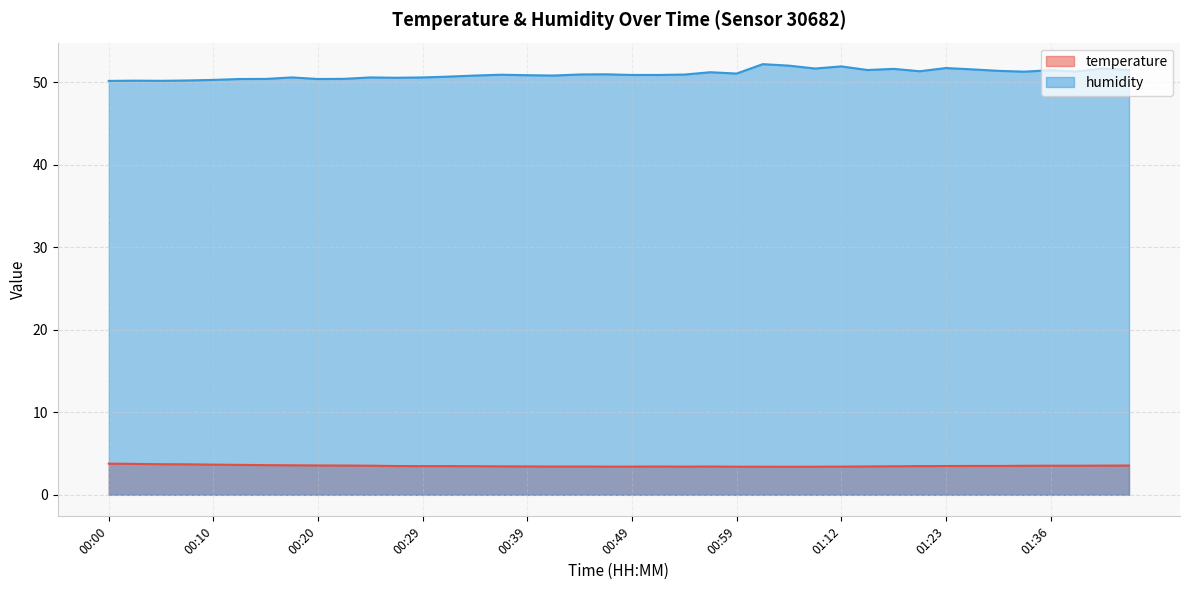

How many distinct data groups are displayed?

2